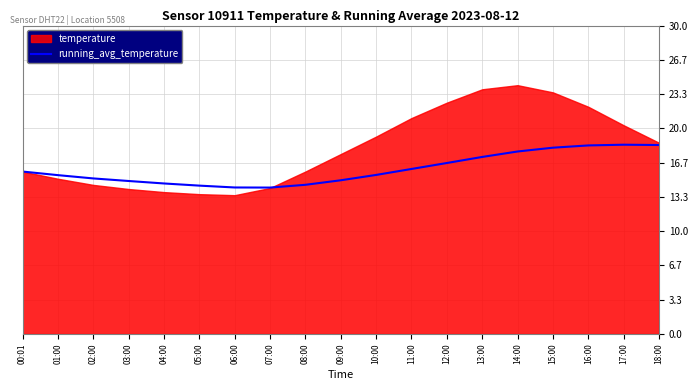

What is the highest value of the running_avg_temperature series?

18.4